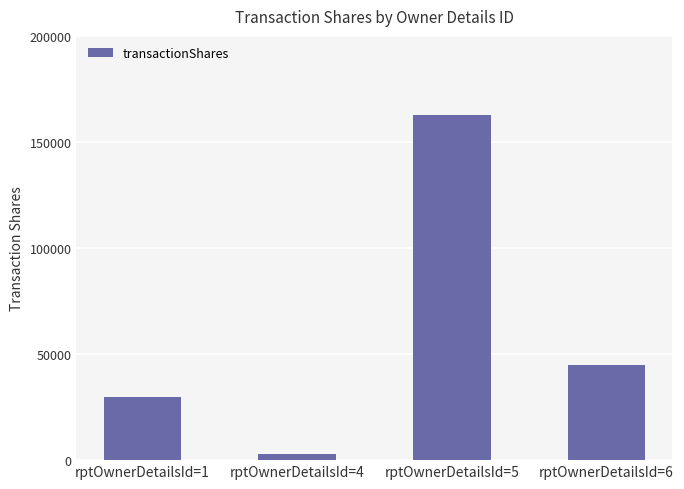

Count the number of categories in the chart.

4